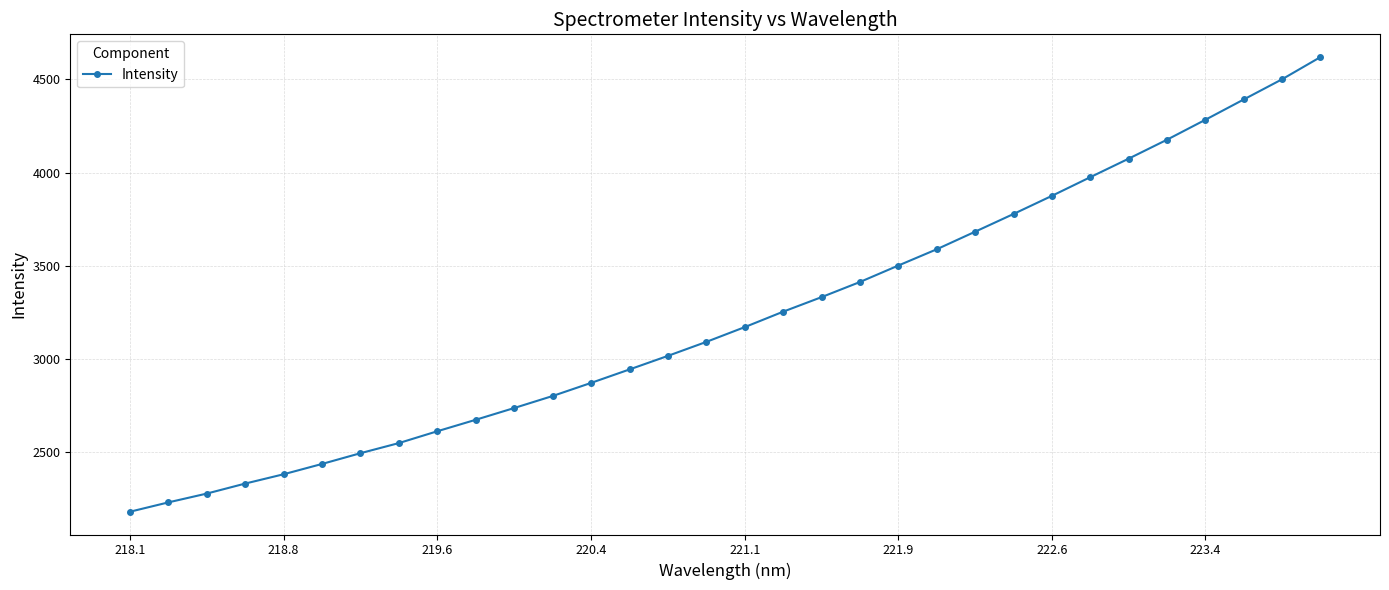

What is the maximum value shown in the chart?

4619.3